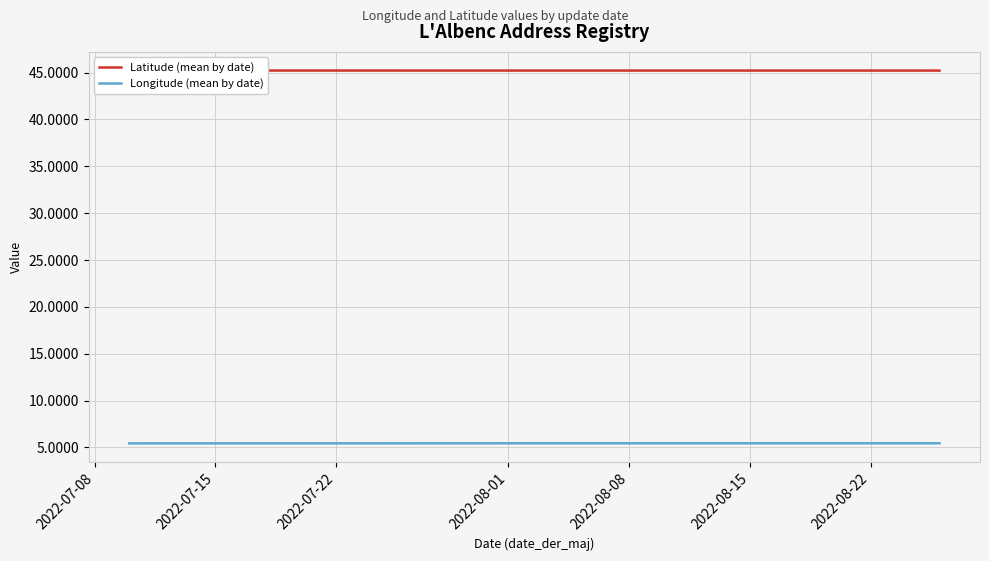

Reading left to right, list all the values displayed in this chart.

Latitude (mean by date): 45.2	45.2	45.2	45.2	45.2	45.2
Longitude (mean by date): 5.4	5.4	5.4	5.4	5.4	5.5